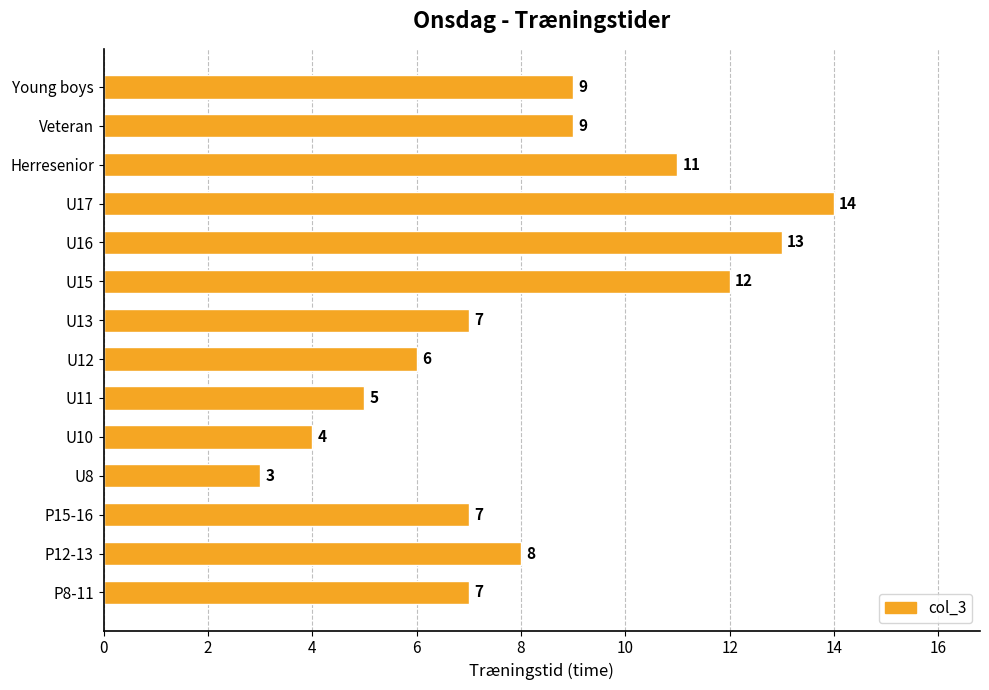

What is the sum of all values?

115